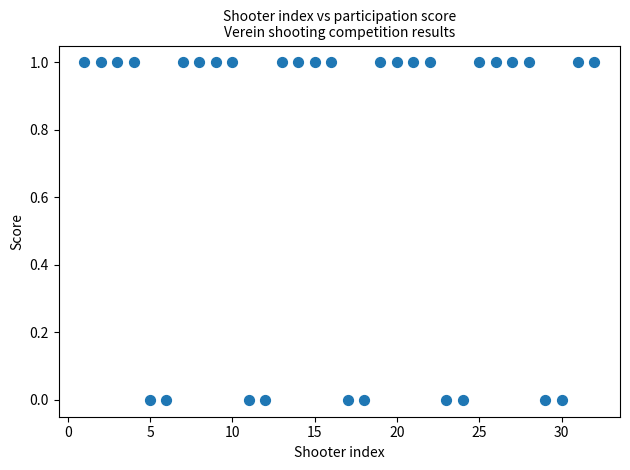

What is the range of X values (max minus min)?

31